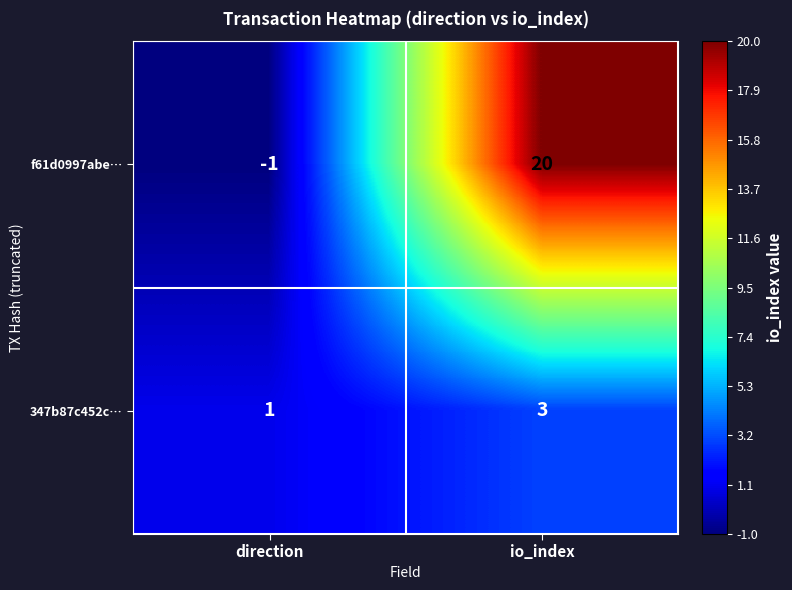

Is it true that f61d0997abe… equals -1 at direction?

True